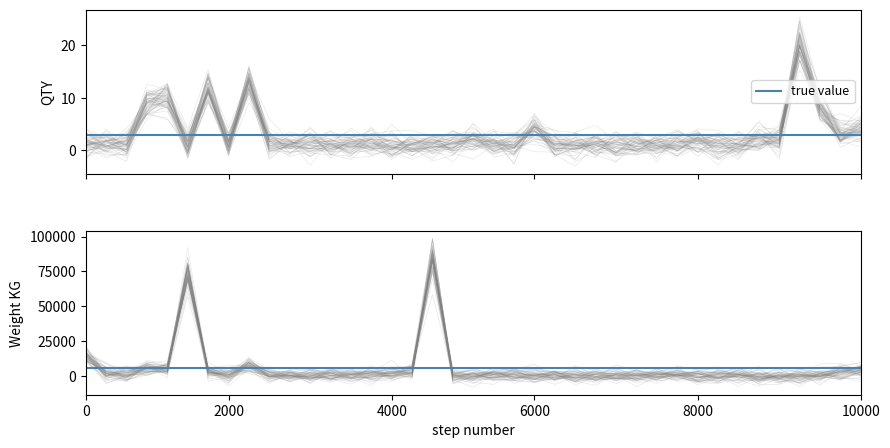

How many interior local peaks (higher than both neighbors) does the data have?

11